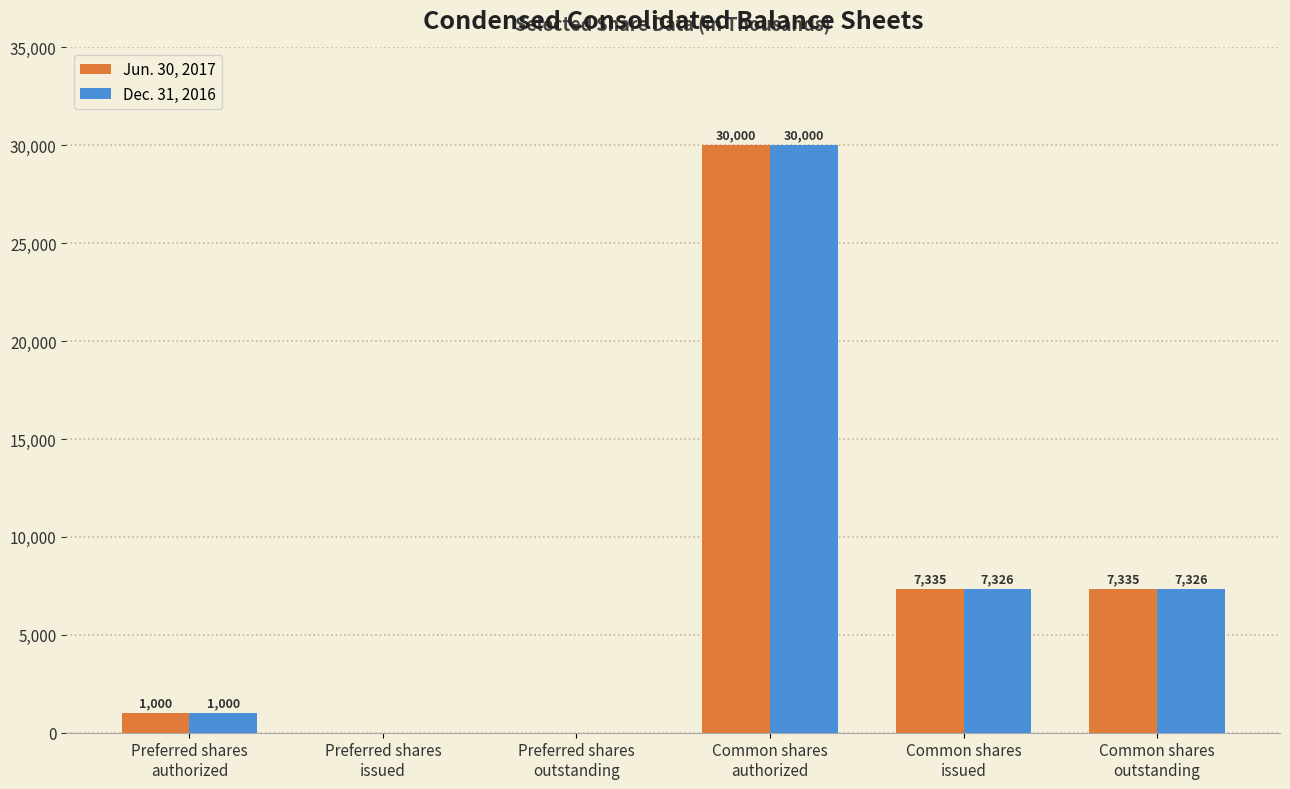

What is the average value of the Jun. 30, 2017 series?

7612